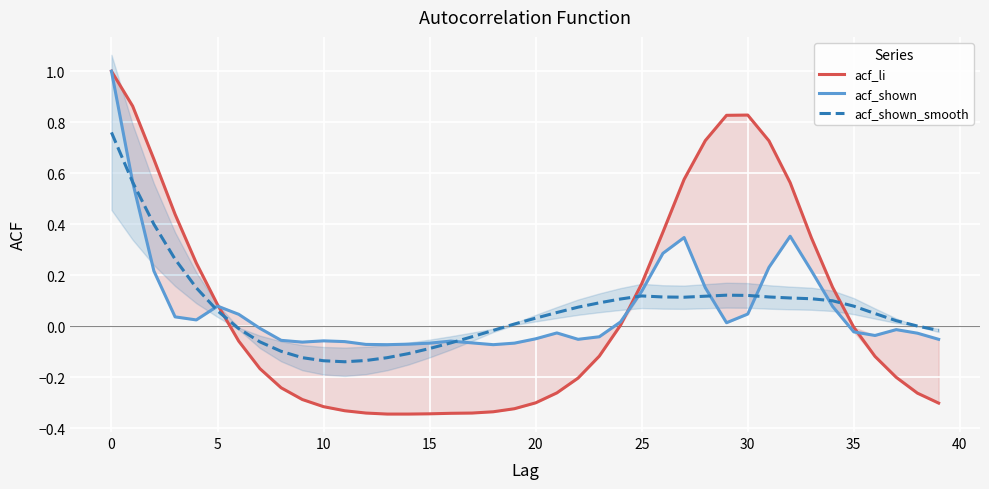

Is it true that acf_shown_smooth equals 0.0 at 30?

False